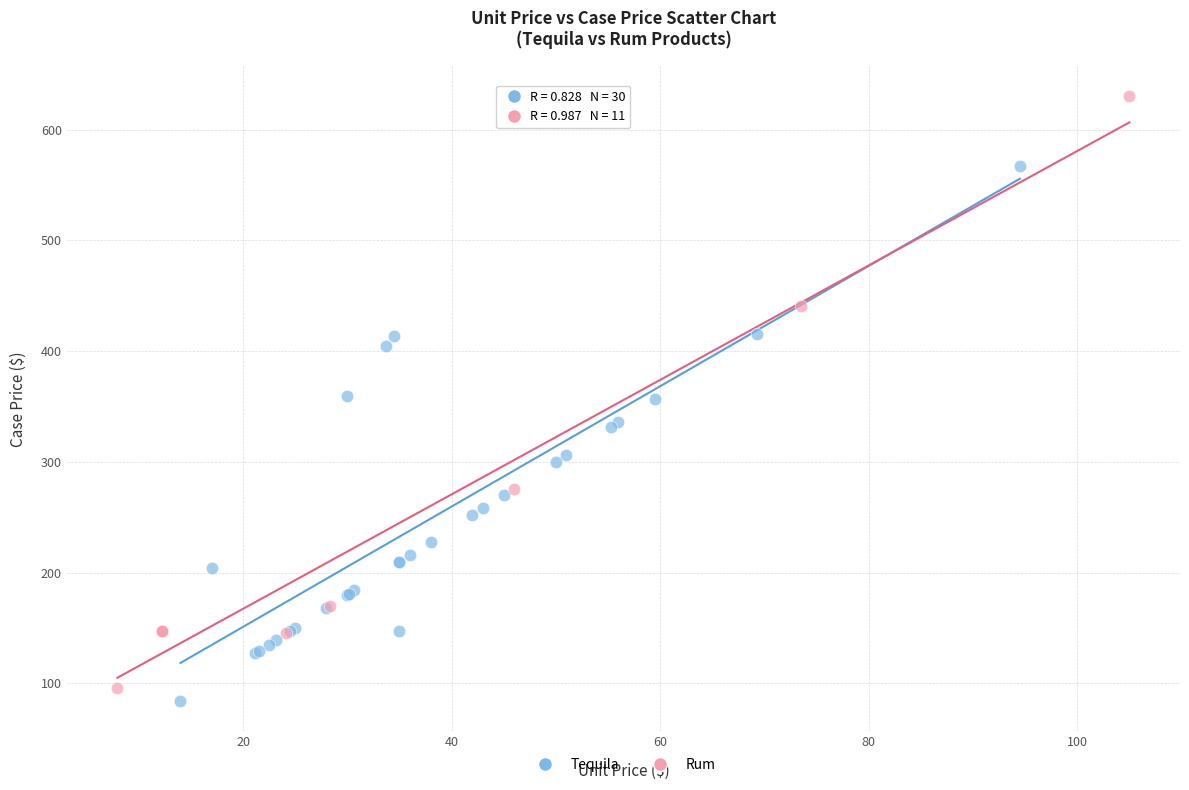

Which series contains the highest Y value?

Rum